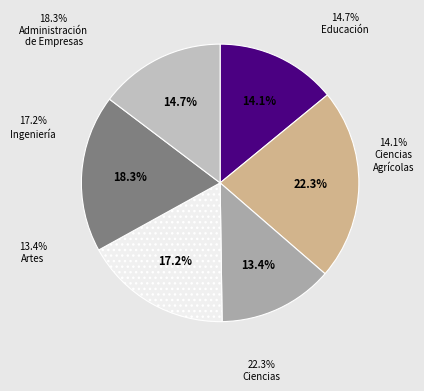

Count the number of slices in the pie.

6